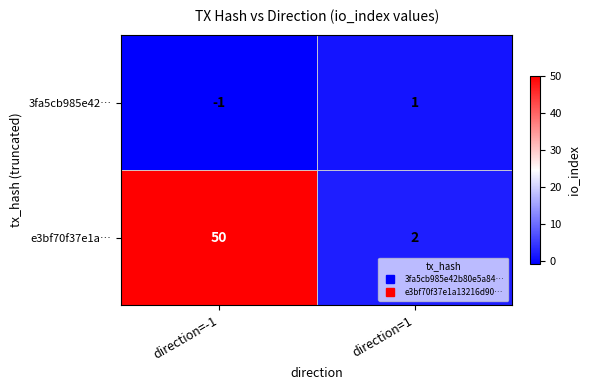

What is the spread (max minus min) of values at direction=-1?

51